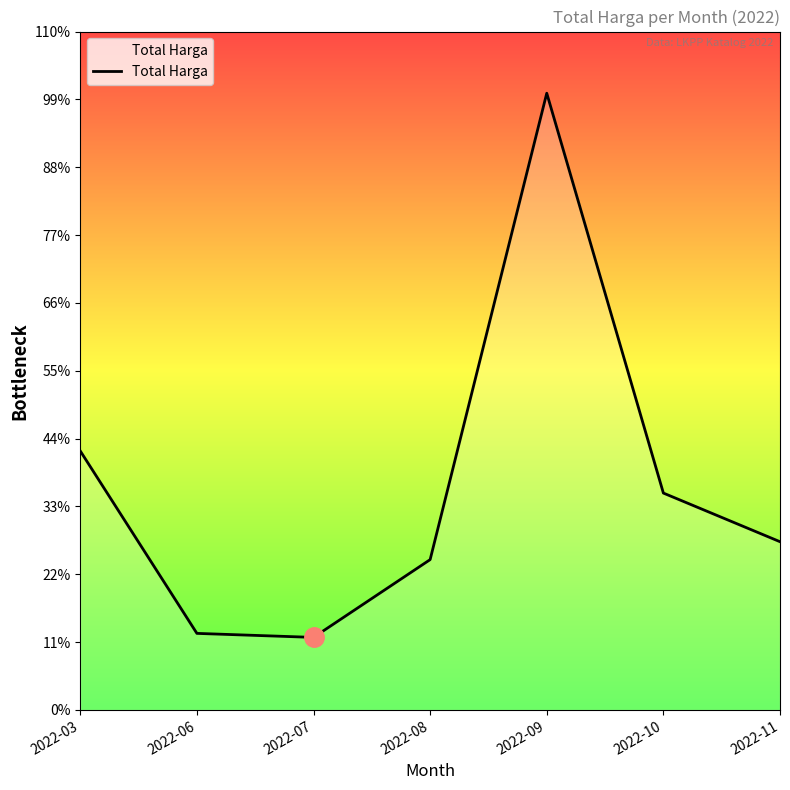

Is this an area chart (filled region under the line)?

Yes